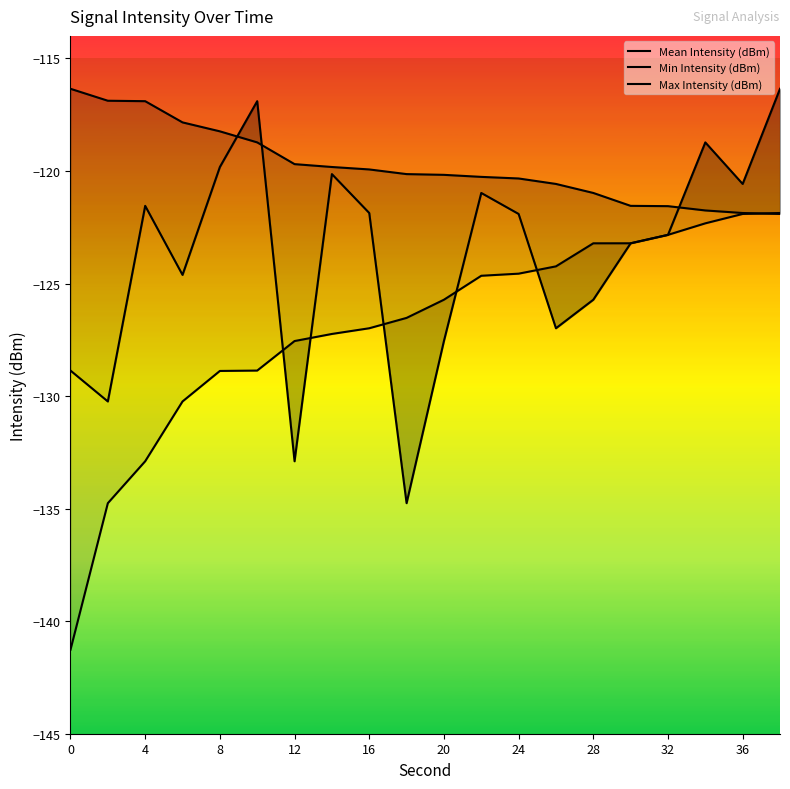

What is the average value of the Mean Intensity (dBm) series?

-123.8